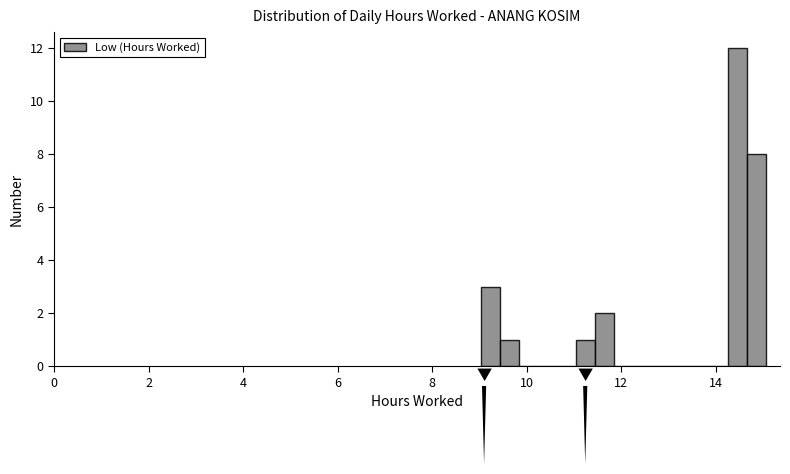

Around what value on the x-axis is the tallest bar? Give the approximate position of its centre, as read against the axis.

14.4